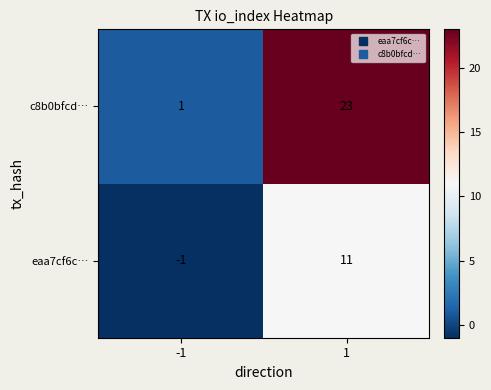

Is it true that c8b0bfcd… equals 0 at -1?

False